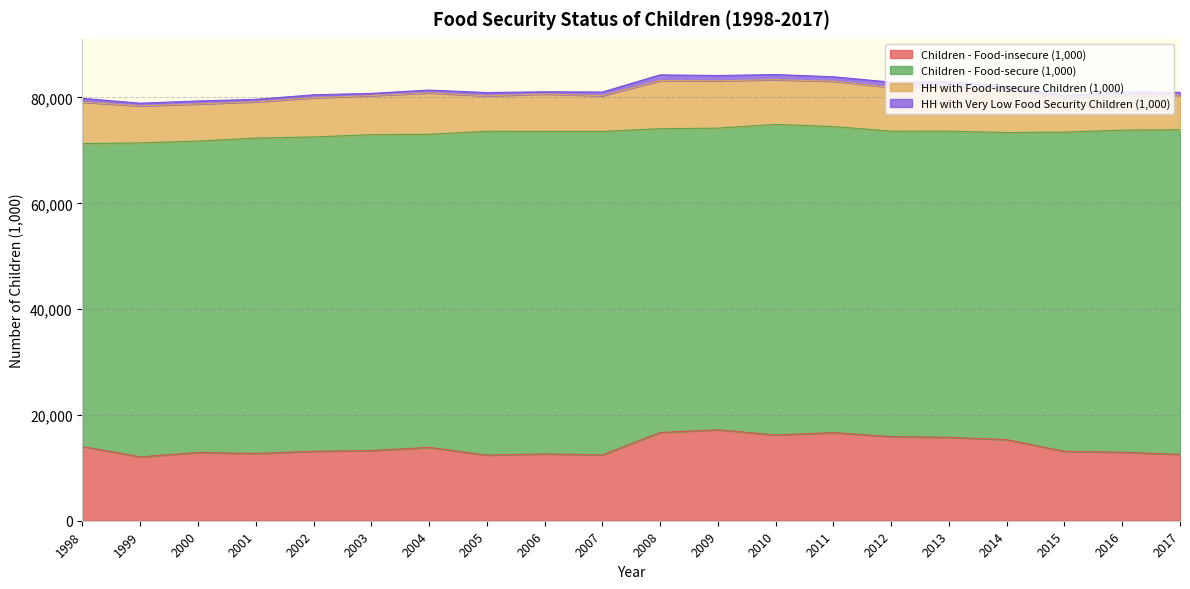

Is the value of Children - Food-secure (1,000) at 2010 greater than the value of HH with Food-insecure Children (1,000) at 2002?

Yes